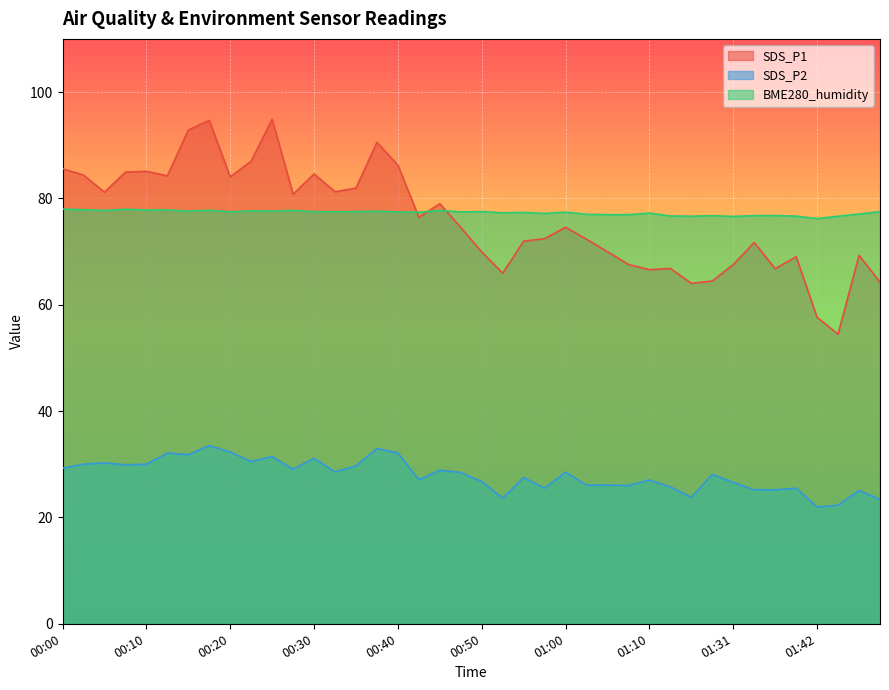

Is the value of SDS_P2 at 00:32 greater than the value of BME280_humidity at 00:25?

No